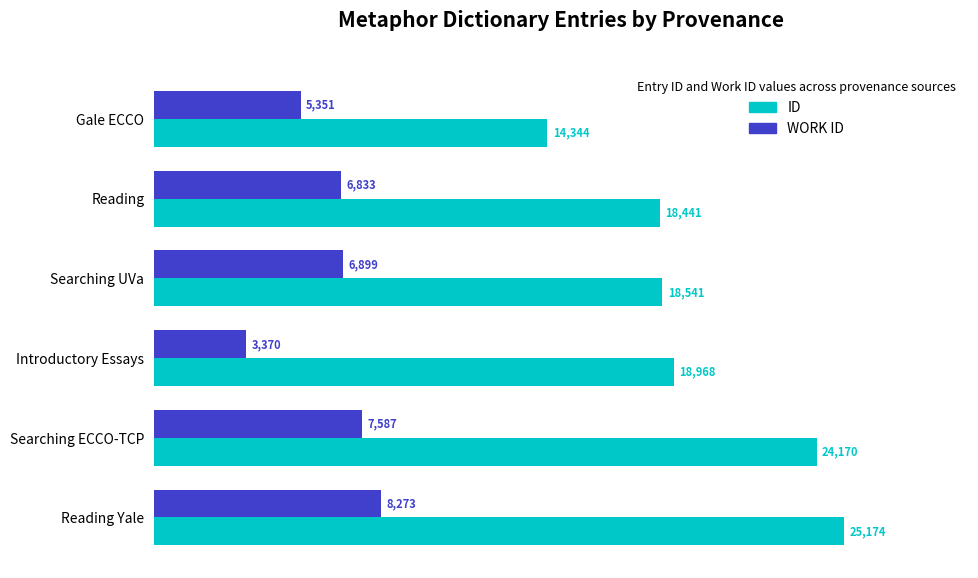

How many distinct data groups are displayed?

2